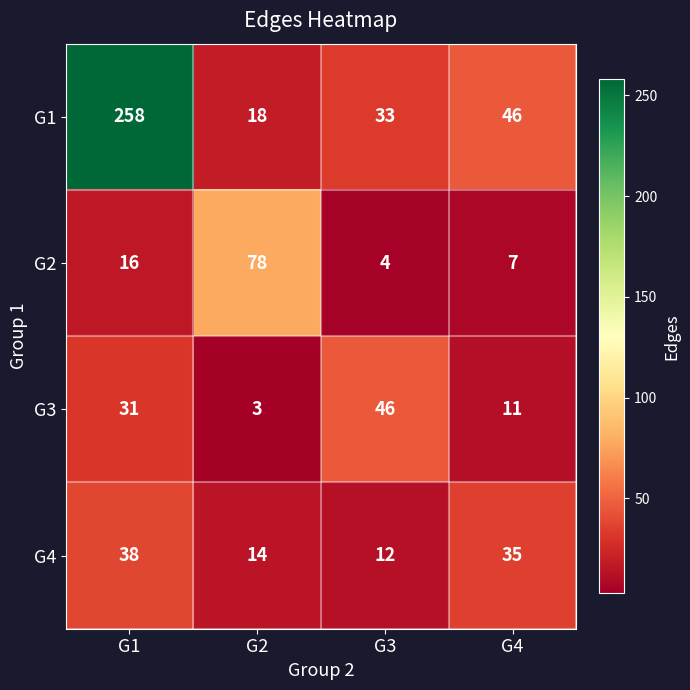

What is the difference between the maximum and minimum values in the G3 series?

43